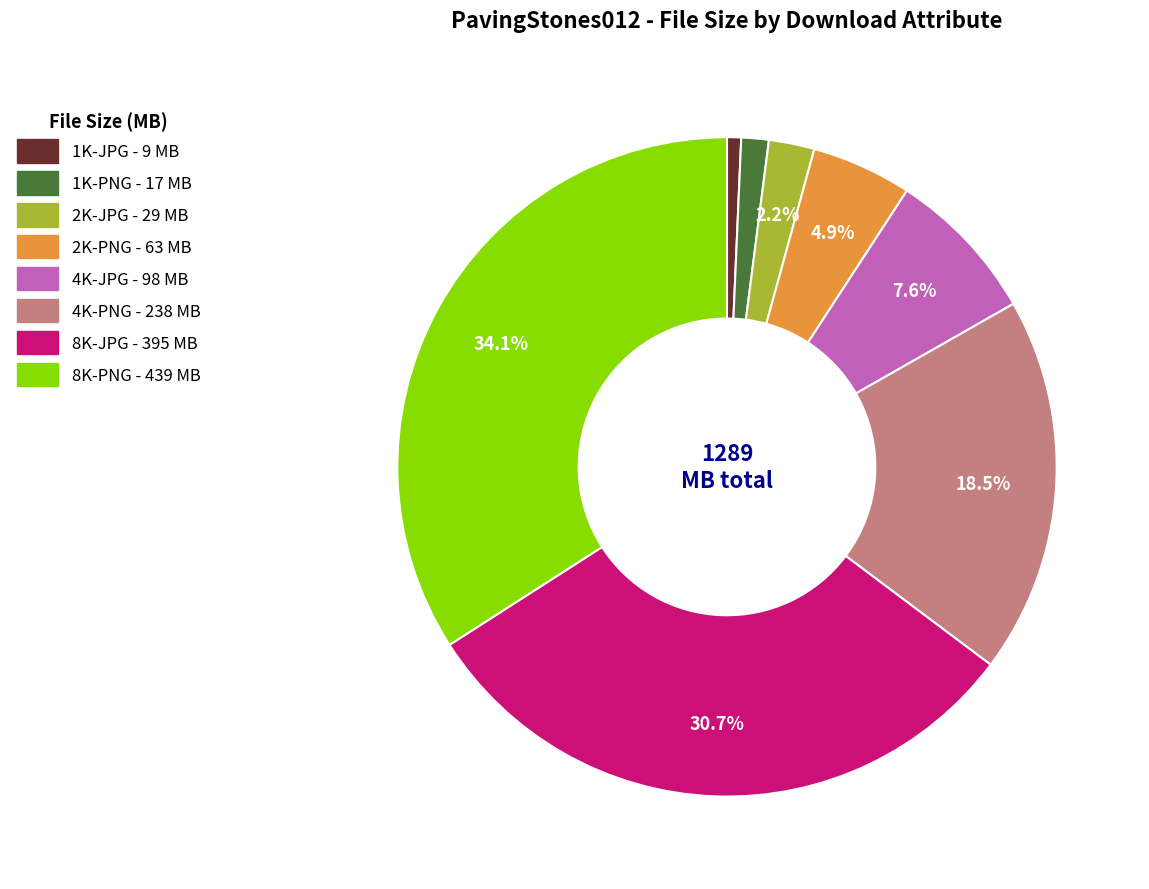

Which slice is the smallest?

1K-JPG